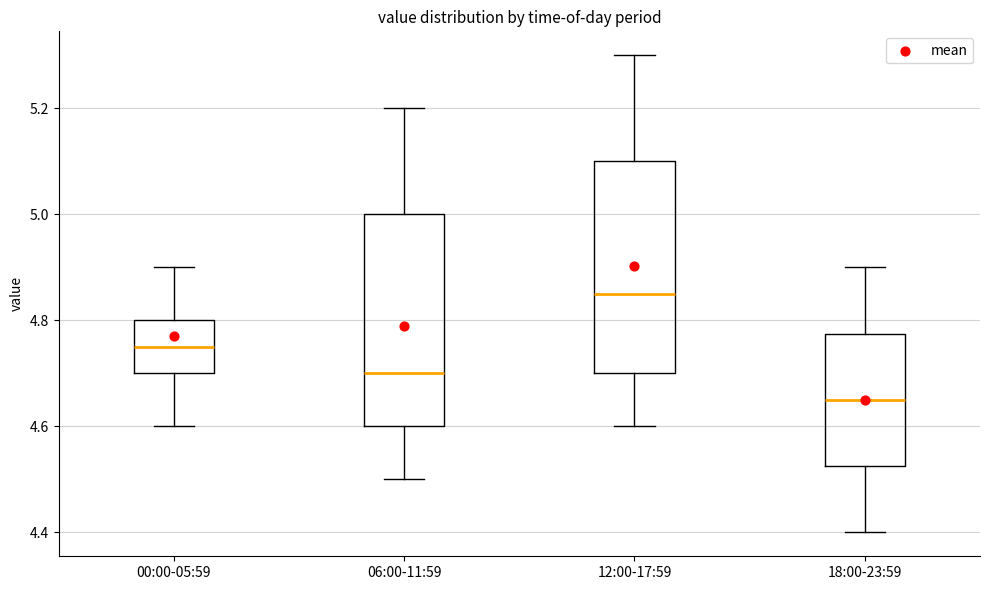

Reading left to right, transcribe this box plot: for each box, give where its median line is, the range the box spans, and where its two whiskers end, as read against the y-axis. The values are not printed on the chart, so give them approximately, as read against the axis.

00:00-05:59: median 4.76, box 4.70 to 4.80, whiskers 4.60 to 4.90
06:00-11:59: median 4.70, box 4.60 to 5.00, whiskers 4.50 to 5.20
12:00-17:59: median 4.86, box 4.70 to 5.10, whiskers 4.60 to 5.30
18:00-23:59: median 4.66, box 4.52 to 4.78, whiskers 4.40 to 4.90